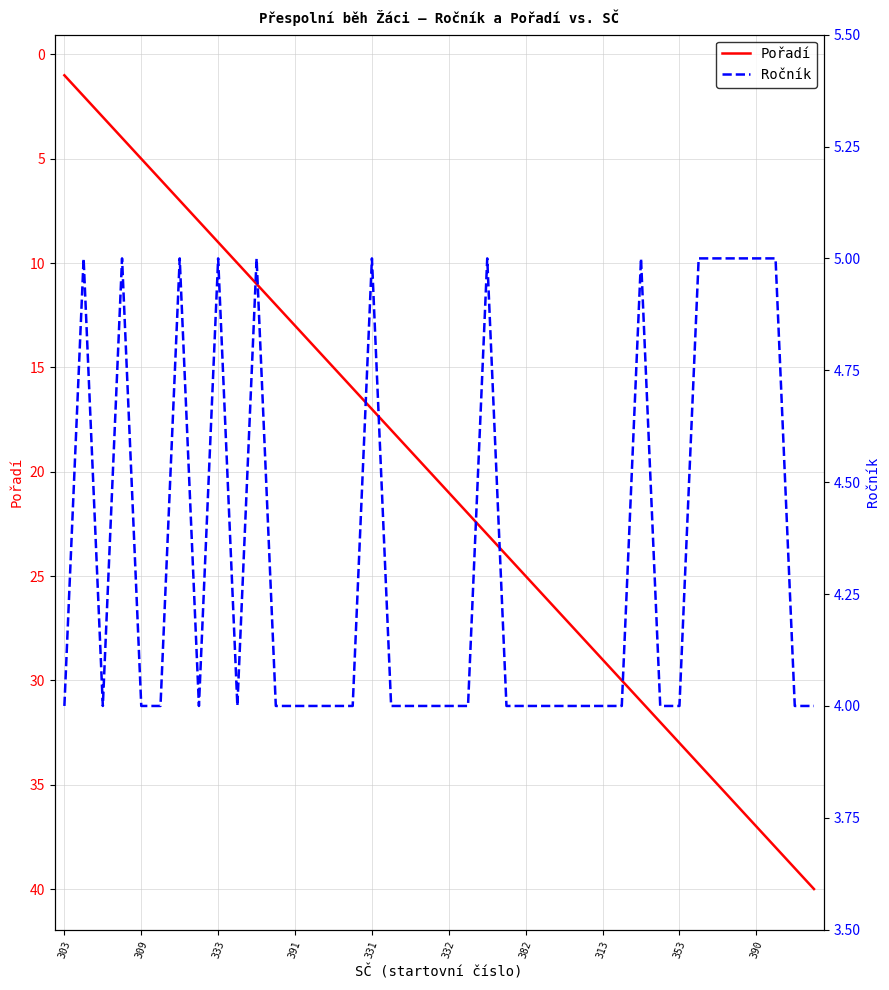

Which series has the widest spread of values?

Pořadí